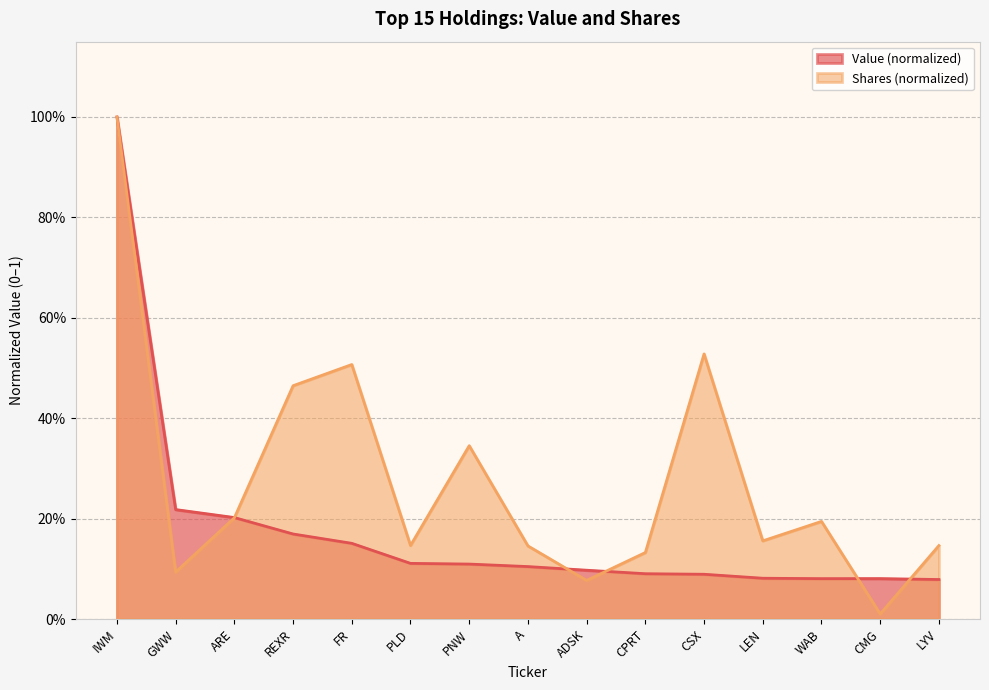

Reading left to right, what are all the values shown in this chart?

Value (millions): IWM=1.0	GWW=0.2	ARE=0.2	REXR=0.2	FR=0.2	PLD=0.1	PNW=0.1	A=0.1	ADSK=0.1	CPRT=0.1	CSX=0.1	LEN=0.1	WAB=0.1	CMG=0.1	LYV=0.1
Shares: IWM=1.0	GWW=0.1	ARE=0.2	REXR=0.5	FR=0.5	PLD=0.1	PNW=0.3	A=0.1	ADSK=0.1	CPRT=0.1	CSX=0.5	LEN=0.2	WAB=0.2	CMG=0.0	LYV=0.1